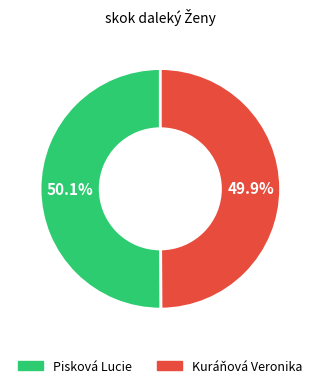

What portion of the pie excludes Kuráňová Veronika?

50.1%